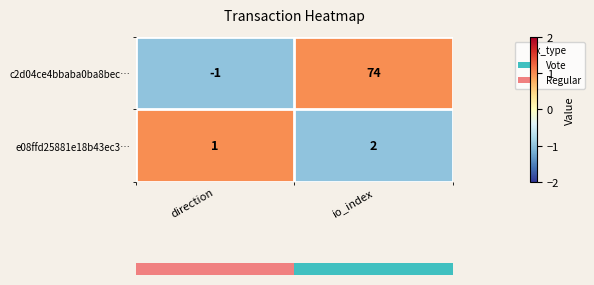

Is it true that c2d04ce4bbaba0ba8bec… equals -0.5 at direction?

False